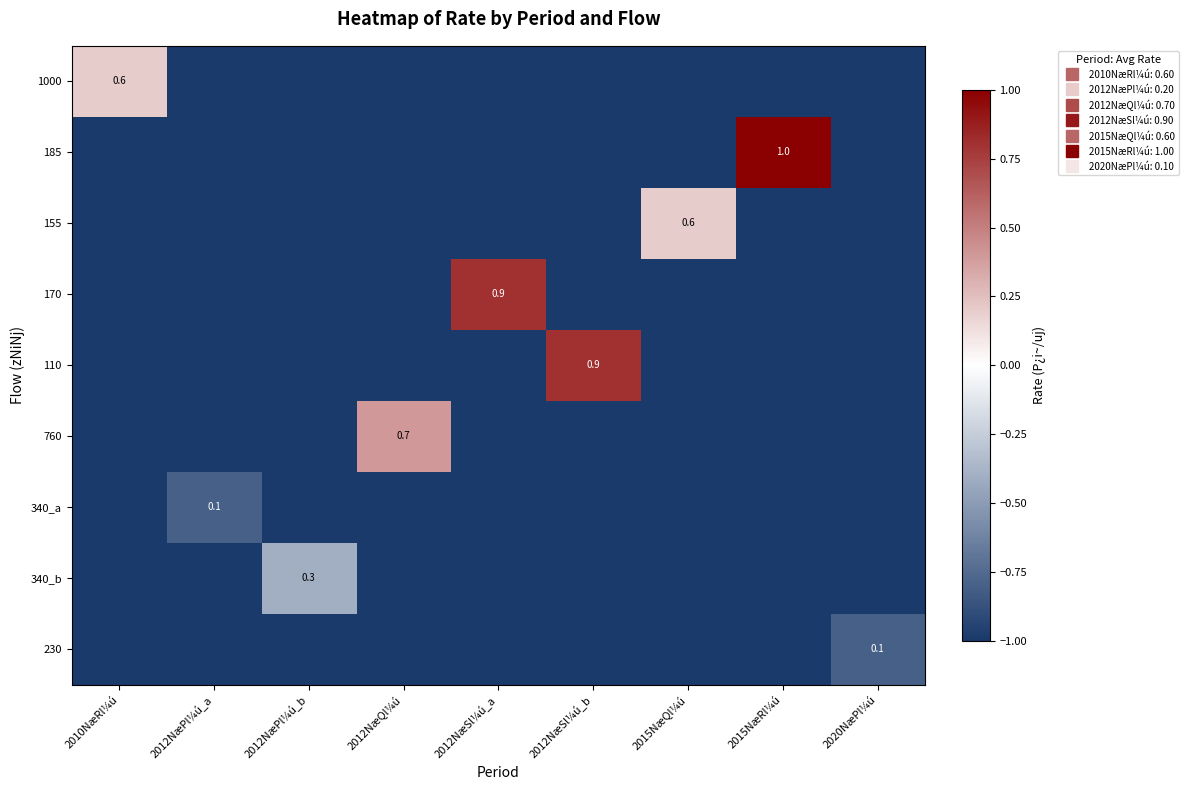

The value of 155 at 2012NæPl¼ú_a is -1.0. True or false?

True